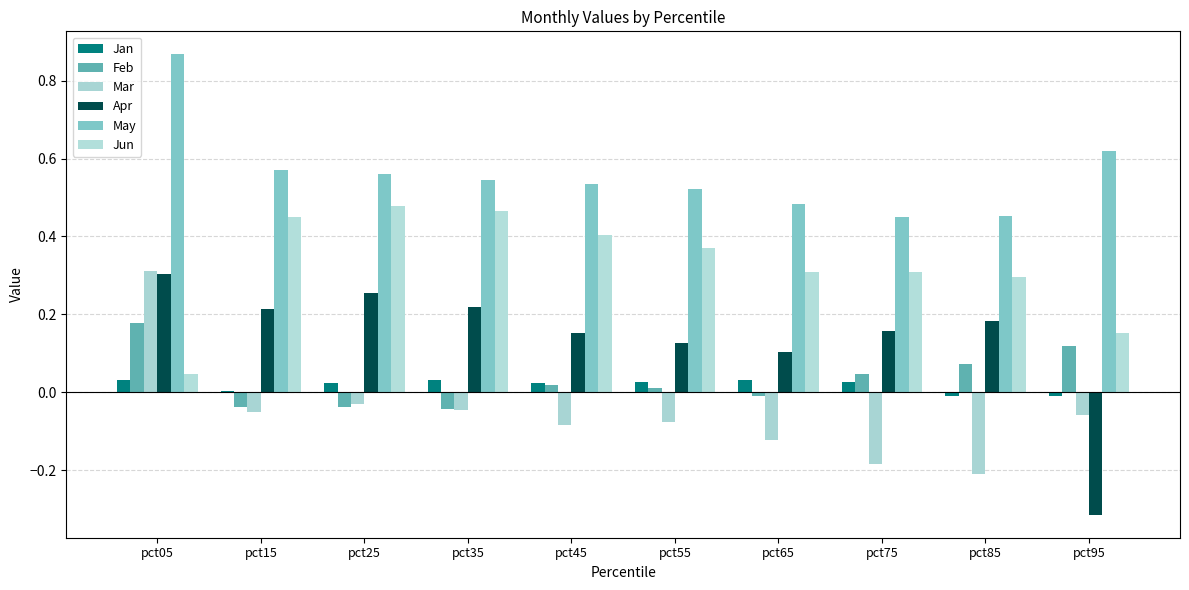

Which has a higher value, pct85 or pct65?

pct65